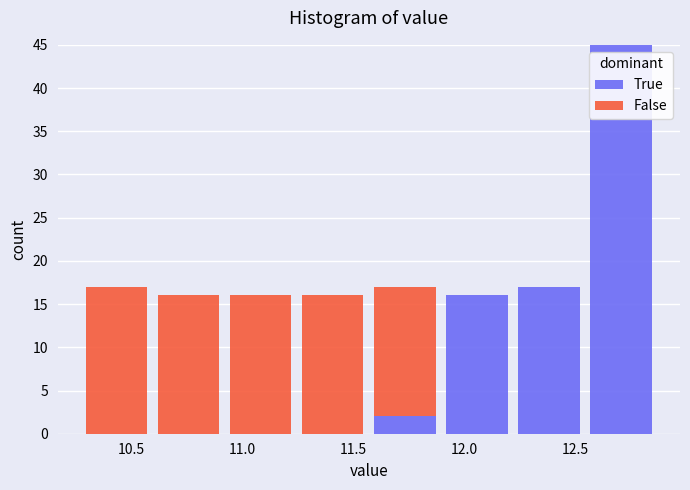

Reading left to right, transcribe this chart: for each stacked bar, give the range it covers on the x-axis and its total height. Neither the bar edges nor the heights are printed on the chart, so give them approximately, as read against the axes.

10.270 to 10.595: 17
10.595 to 10.920: 16
10.920 to 11.245: 16
11.245 to 11.570: 16
11.570 to 11.895: 17
11.895 to 12.220: 16
12.220 to 12.545: 17
12.545 to 12.870: 45